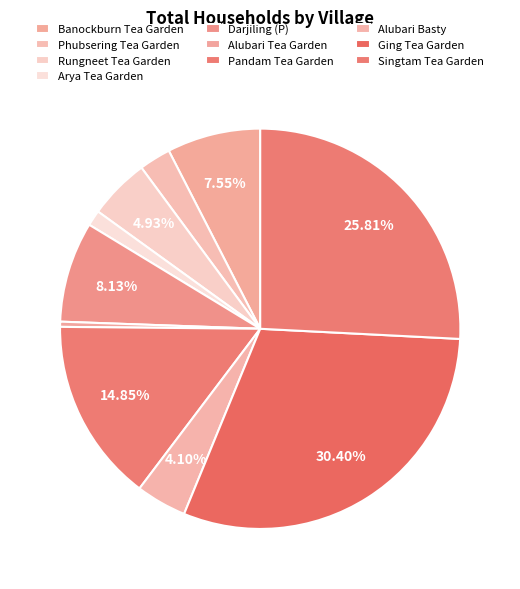

Is it true that Alubari Basty is 4% of the pie?

True